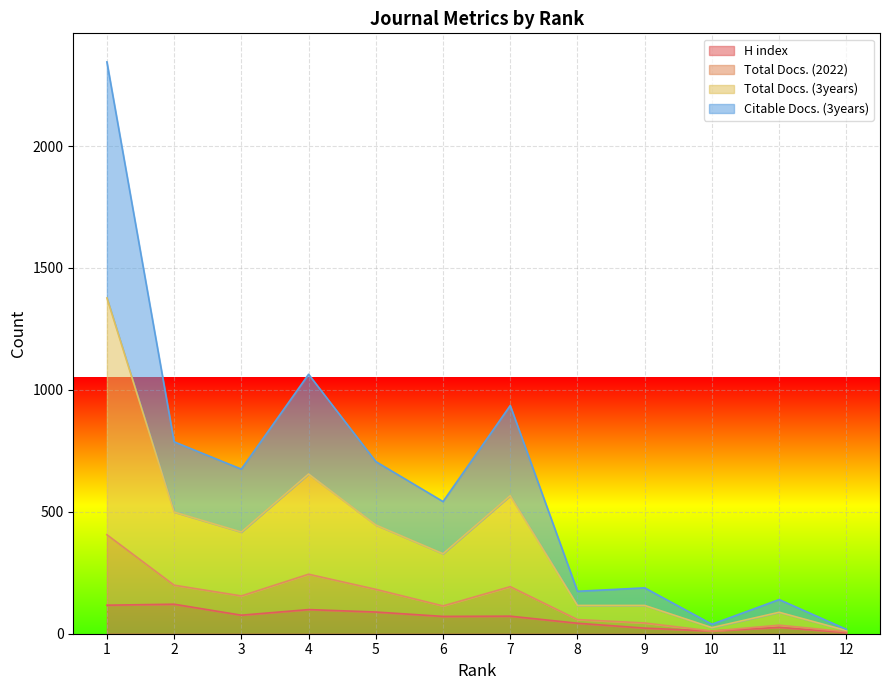

What is the highest value of the H index series?

121